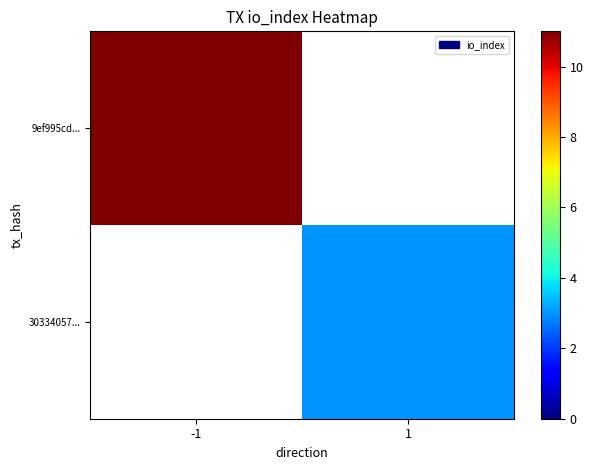

List the labels in order of 30334057... value, largest first.

-1, 1